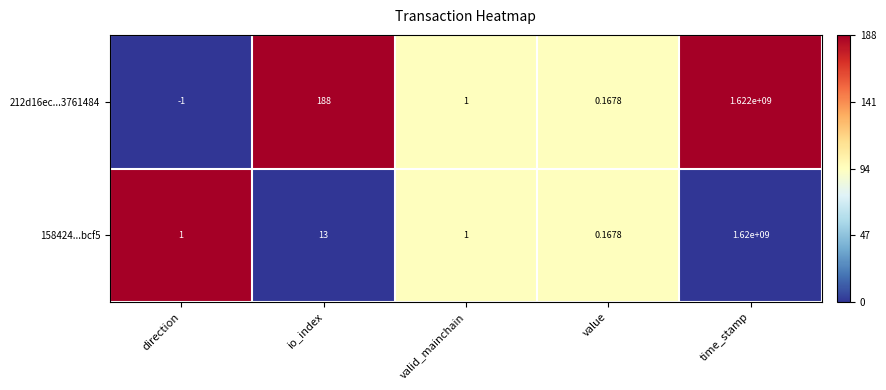

Where is 212d16ec...3761484 nearest to the value 810999999?

io_index